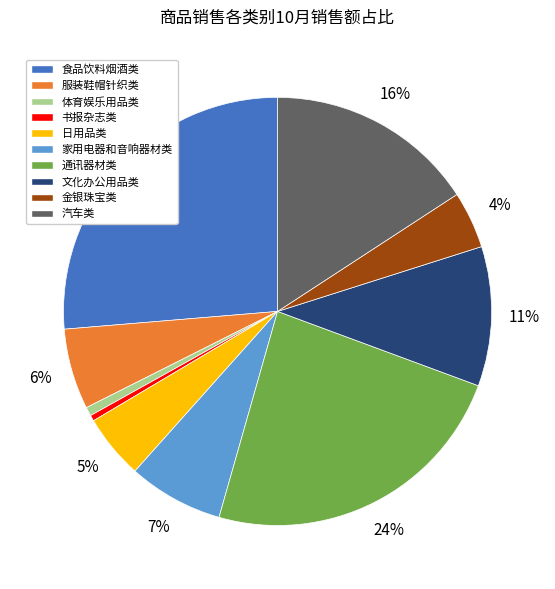

Is it true that 汽车类 is 8% of the pie?

False